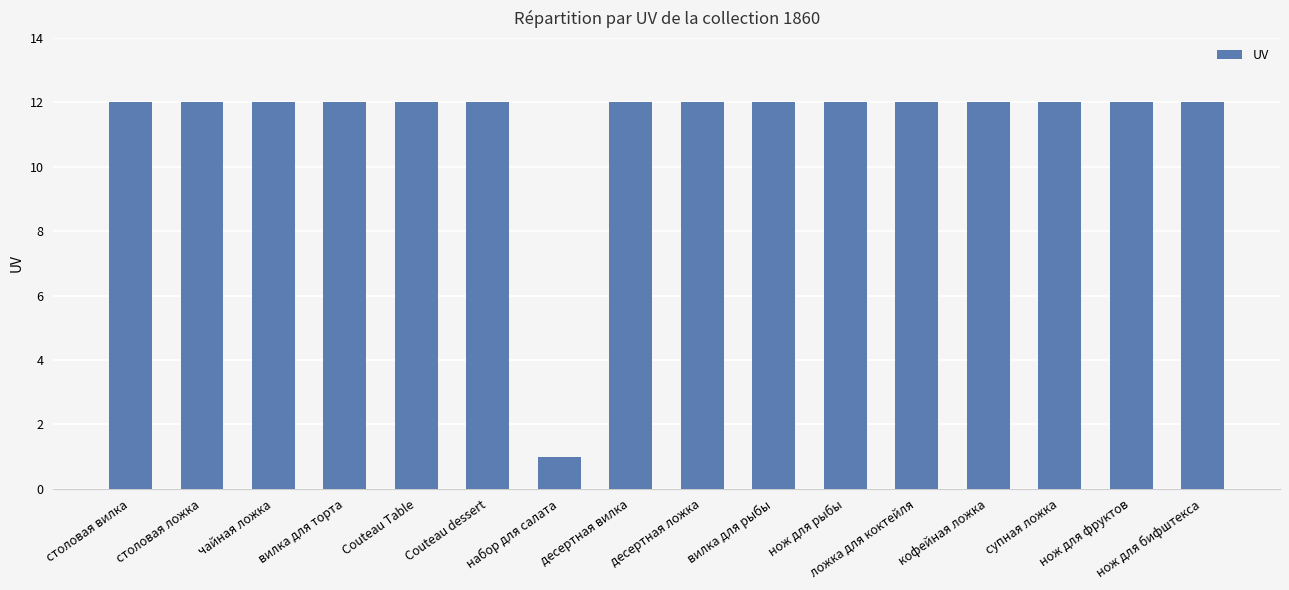

The chart shows a value of 12 at нож для рыбы. True or false?

True